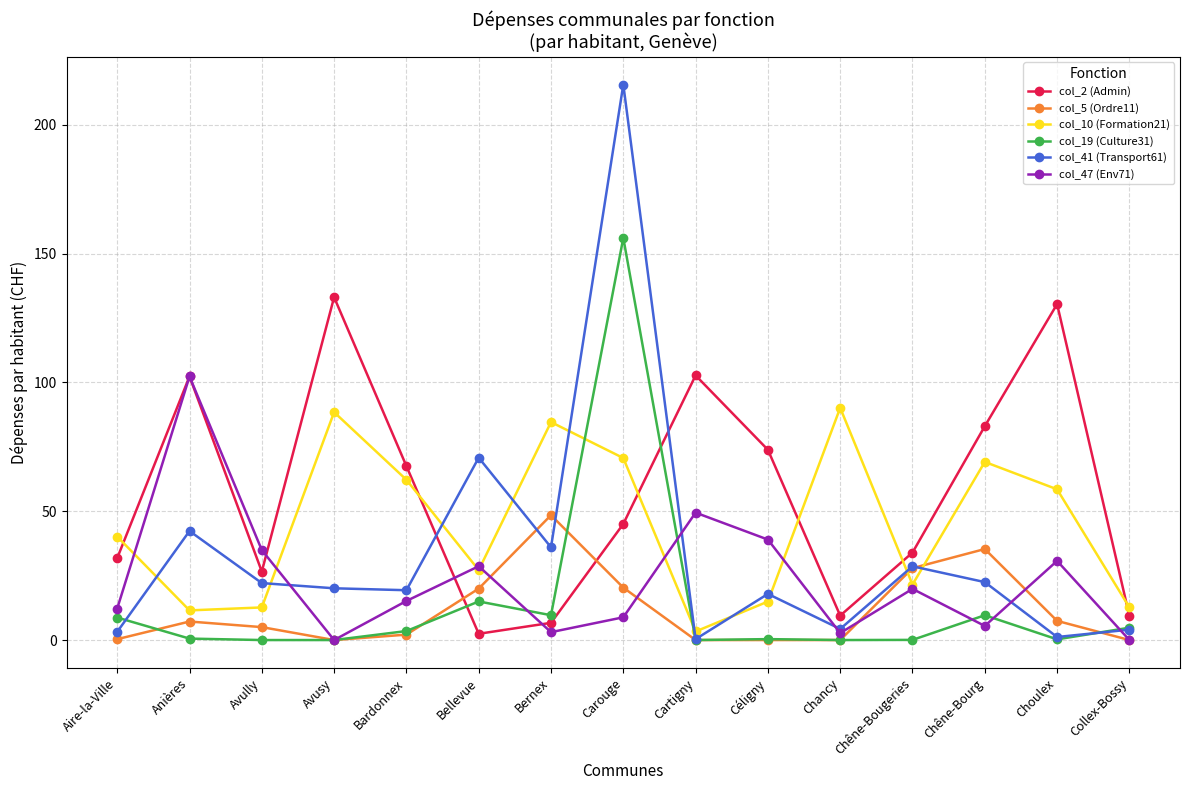

What is the total value across all series at Céligny?

146.0